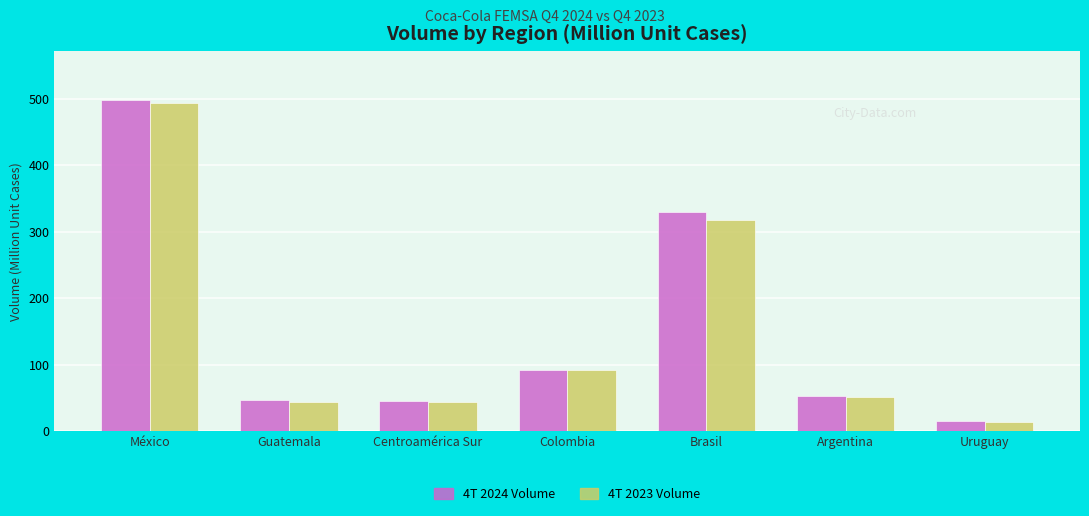

What is the difference between the 4T 2023 Volume values at Brasil and Centroamérica Sur?

274.9